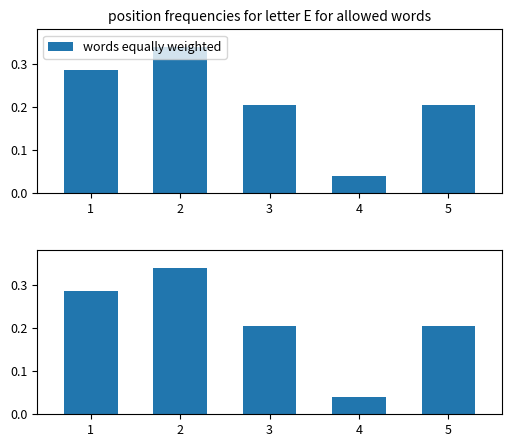

What is the average value?

0.2